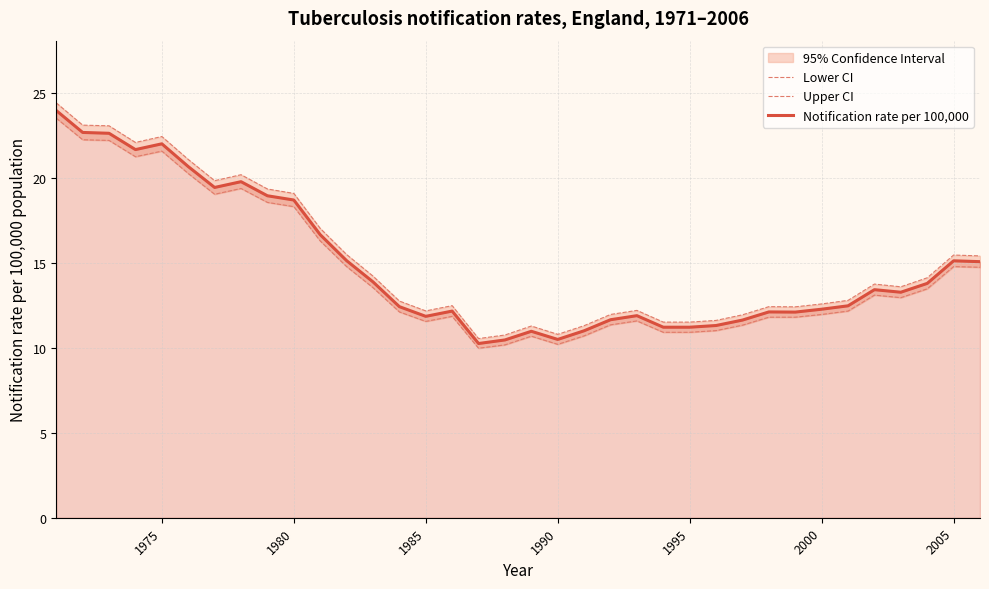

Is it true that Notification rate per 100,000 equals 12.3 at 2000?

True